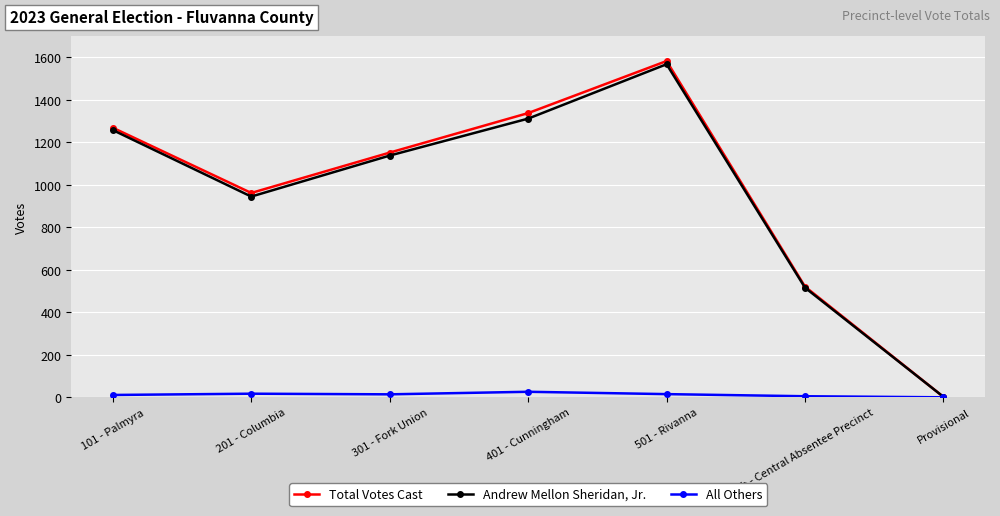

What is the sum of the Total Votes Cast values at 101 - Palmyra and 401 - Cunningham?

2607